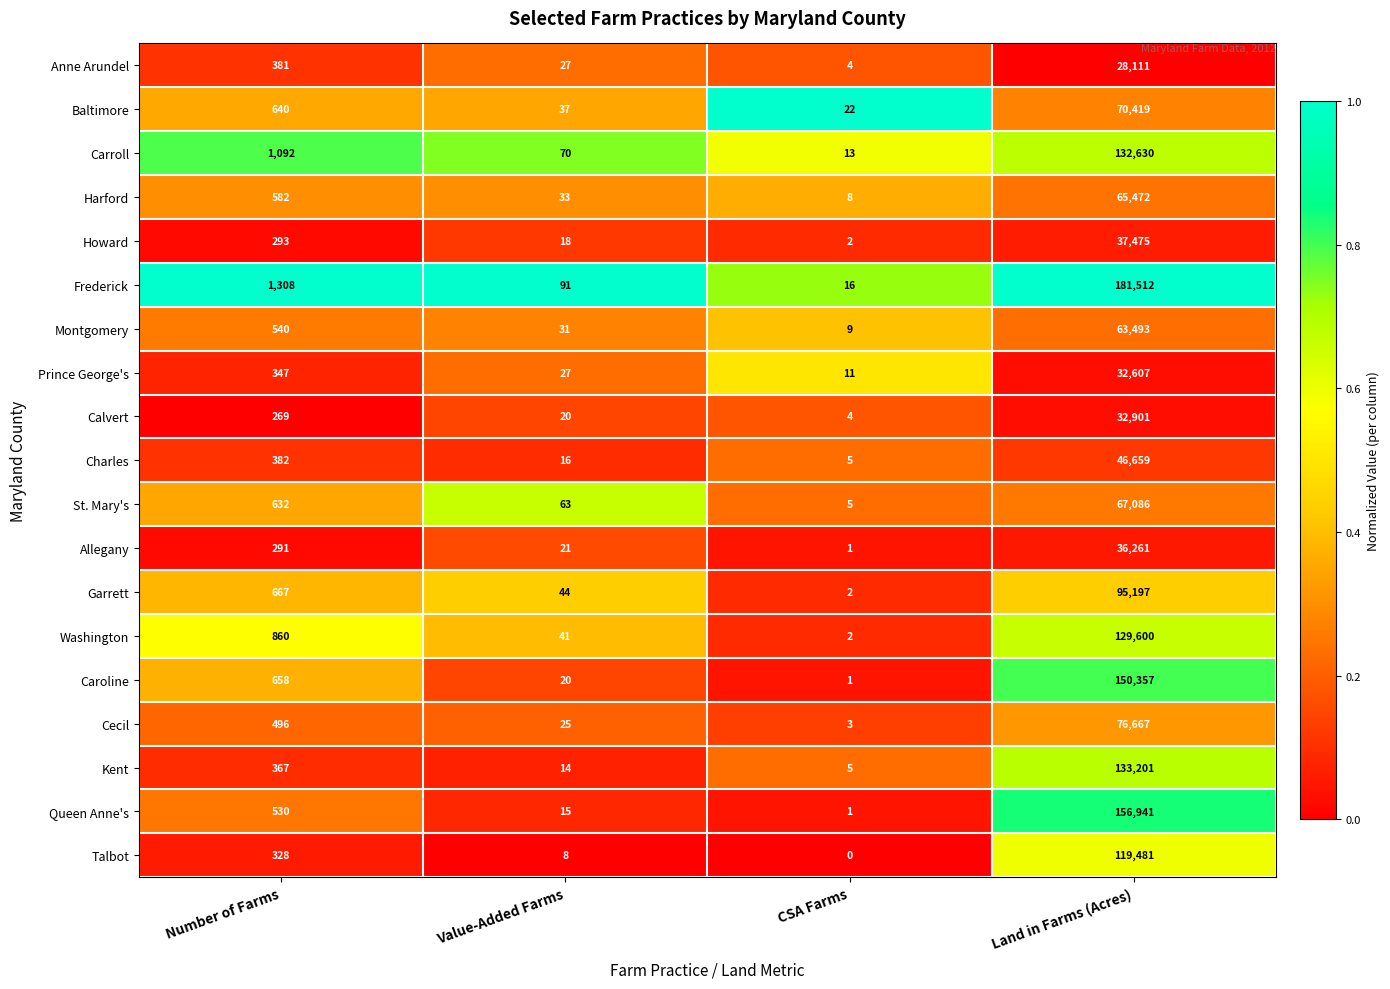

At which category is the sum across all series the highest?

Land in Farms (Acres)